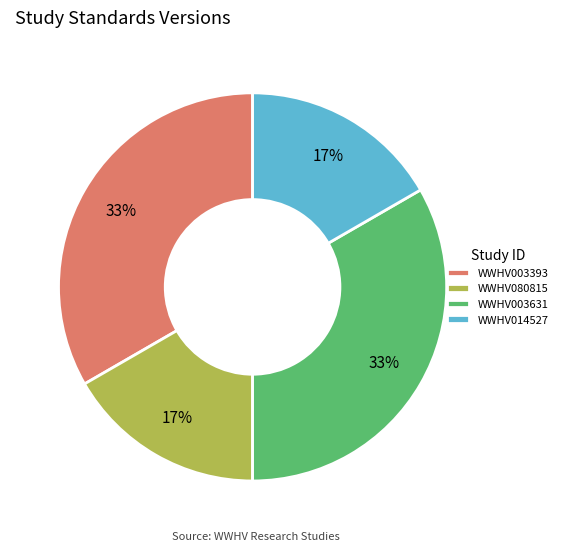

Do WWHV003631 and WWHV003393 together represent more than half of the pie?

Yes